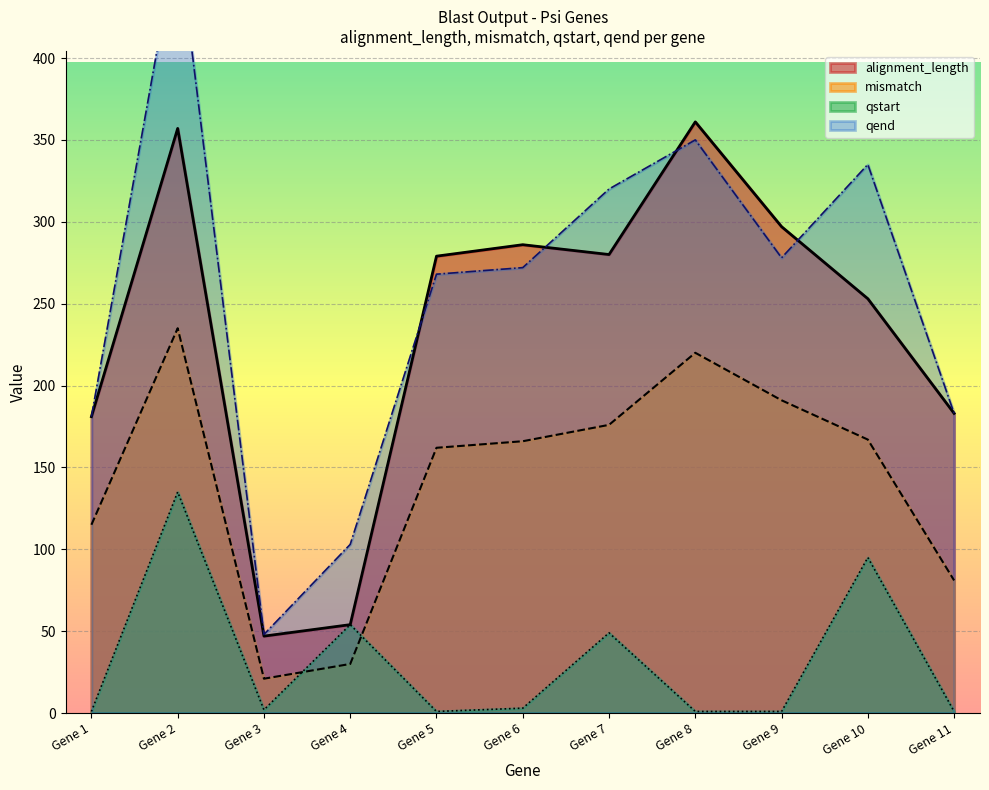

What is the value of the qend point at the 11th from the left?

183